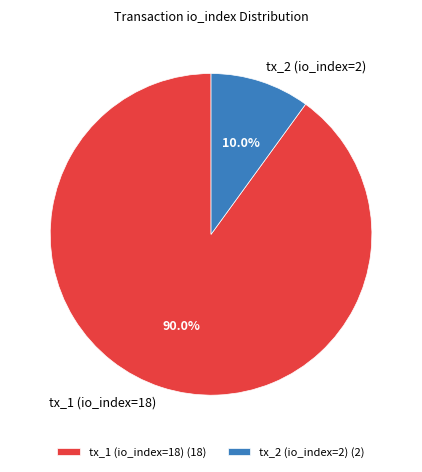

Which category has the smallest portion of the pie?

tx_2 (io_index=2)